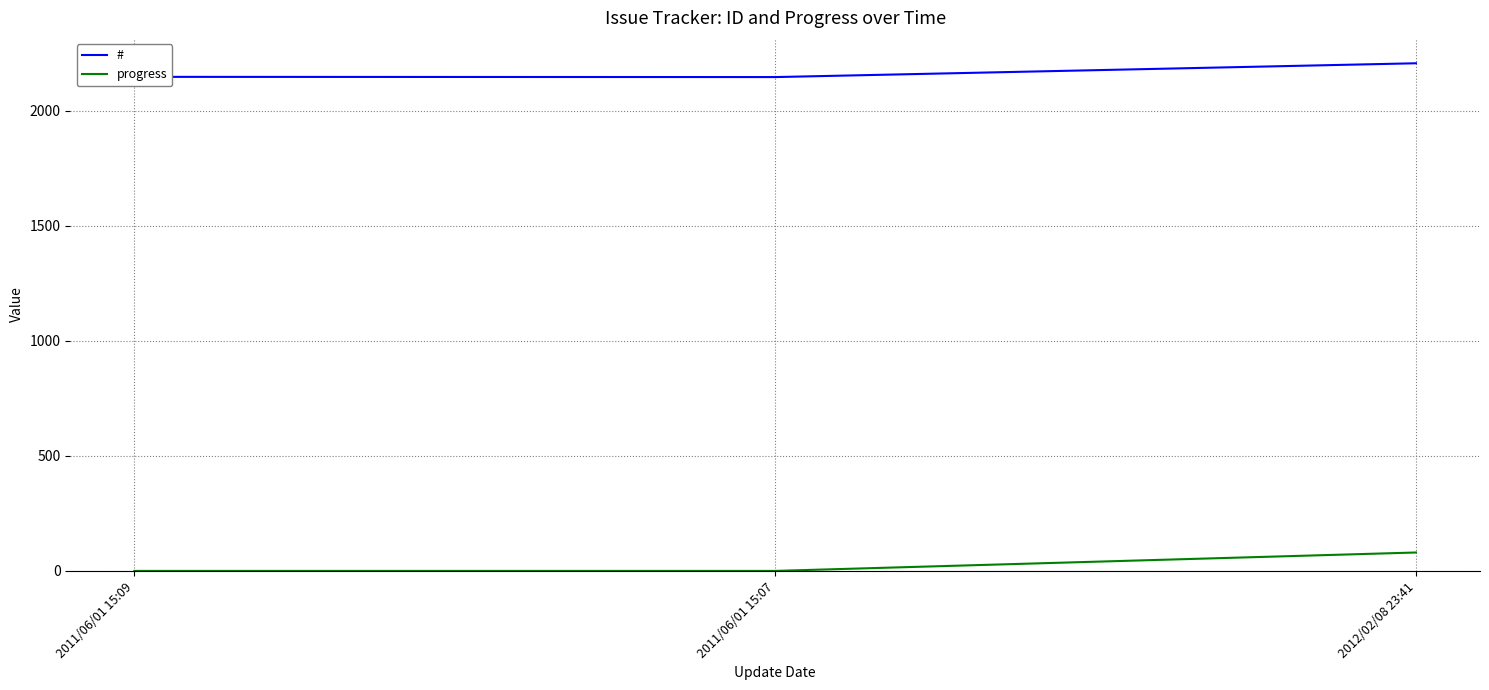

Count the number of data series in this chart.

2